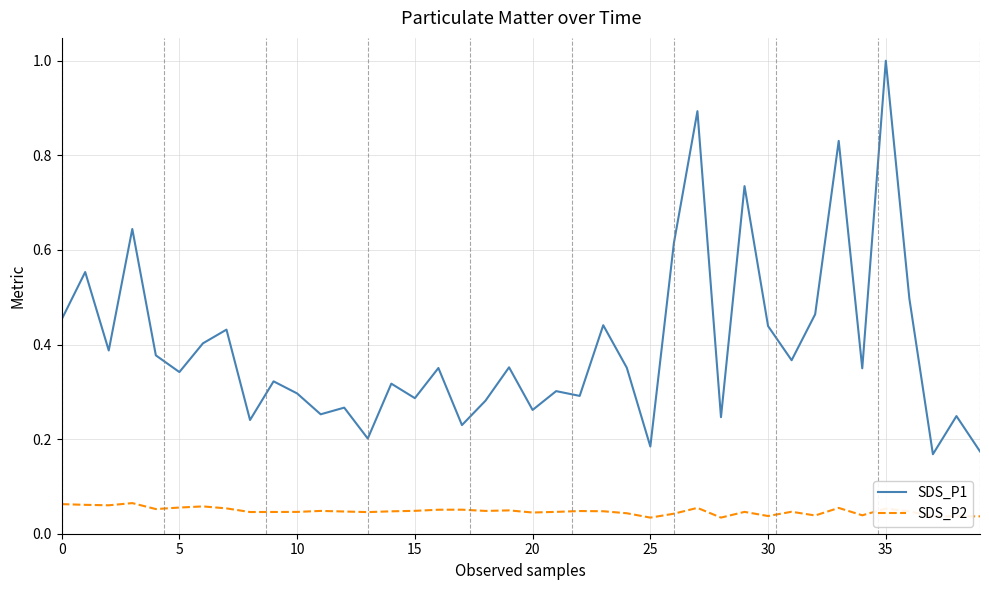

Rank the series by their maximum value, from lowest to highest.

SDS_P2, SDS_P1